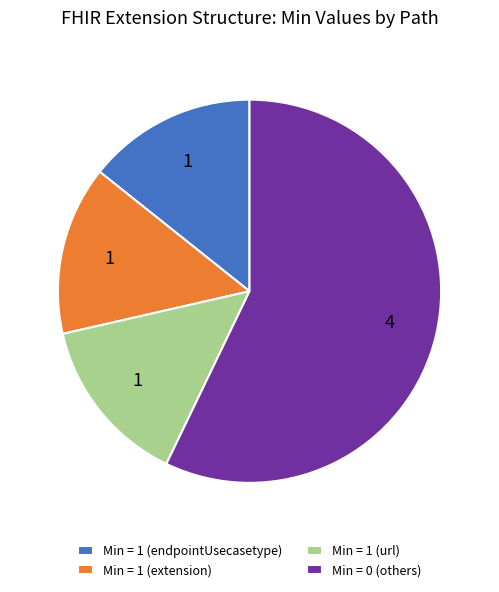

Which has a higher value, Min = 0 (others) or Min = 1 (endpointUsecasetype)?

Min = 0 (others)